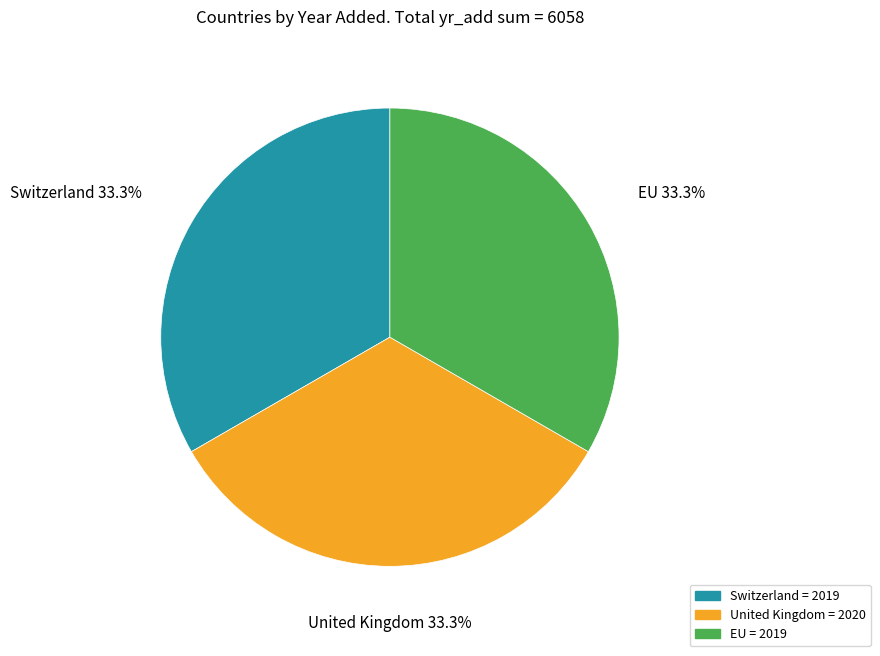

To the nearest percent, what portion does United Kingdom represent?

33%